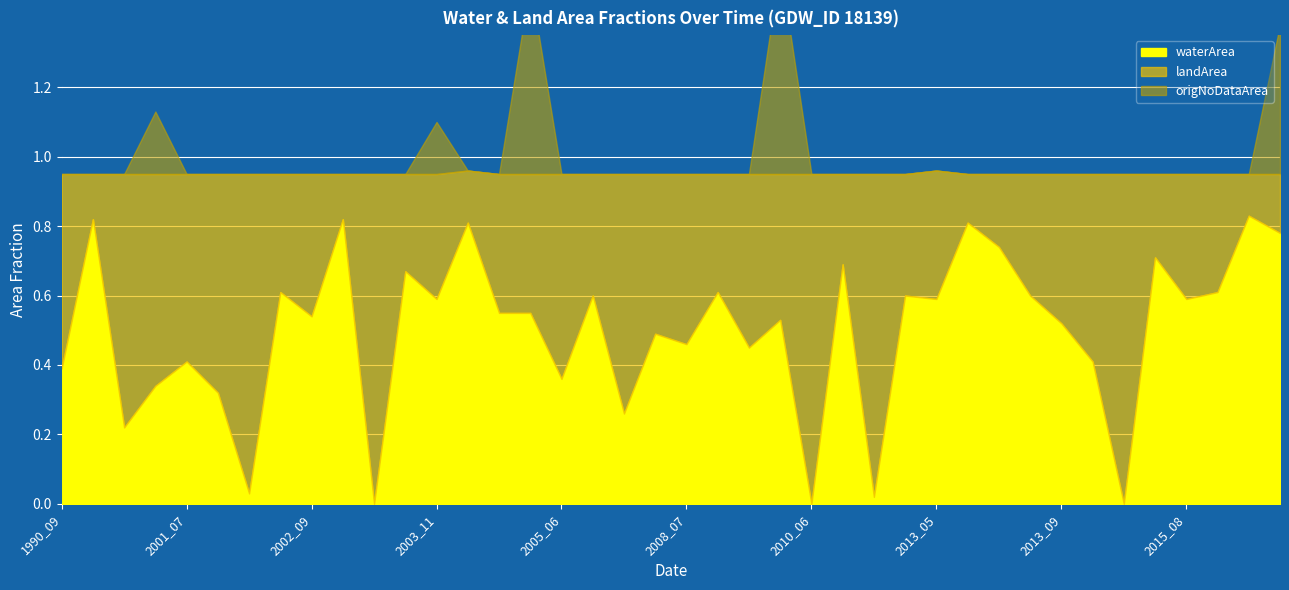

What is the difference between the maximum and minimum values in the landArea series?

0.8